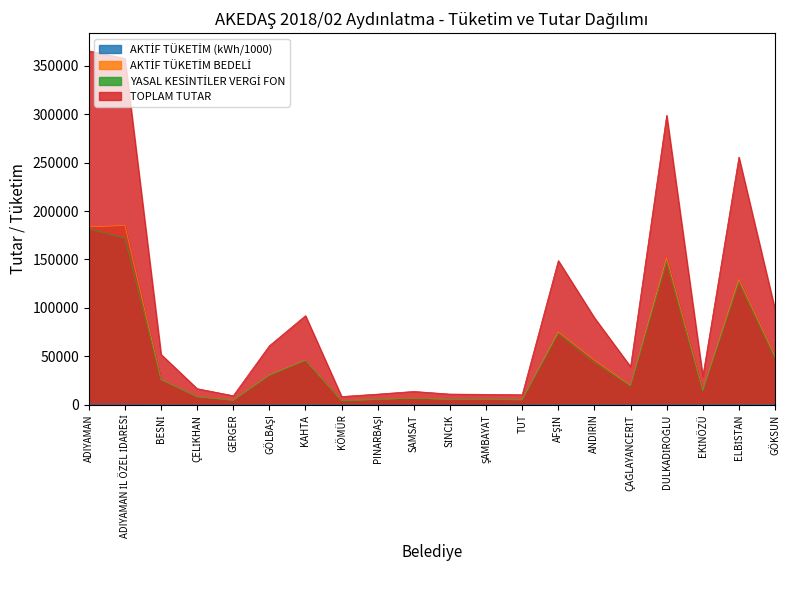

The TOPLAM TUTAR series shows 14298.1 at TUT. True or false?

False